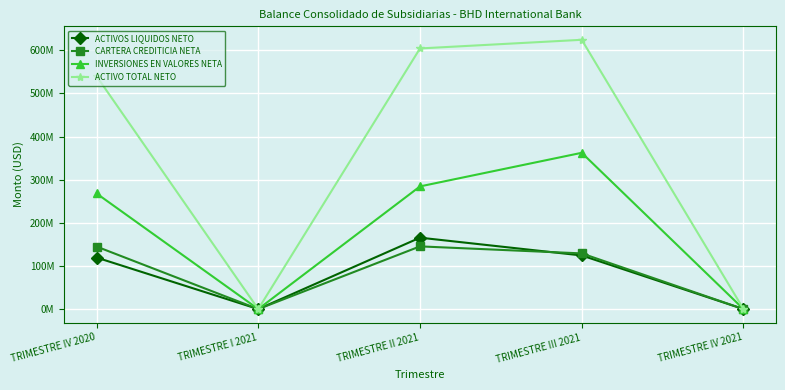

What is the label of the 4th point from the left?

TRIMESTRE III 2021